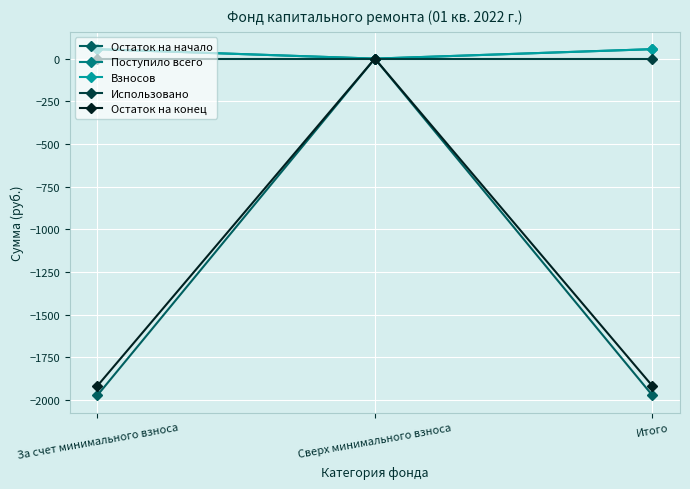

Reading left to right, extract all data points from this chart.

Остаток на начало: -1972.6	0.0	-1972.6
Поступило всего: 55.4	0.0	55.4
Взносов: 55.4	0.0	55.4
Использовано: 0.0	0.0	0.0
Остаток на конец: -1917.2	0.0	-1917.2